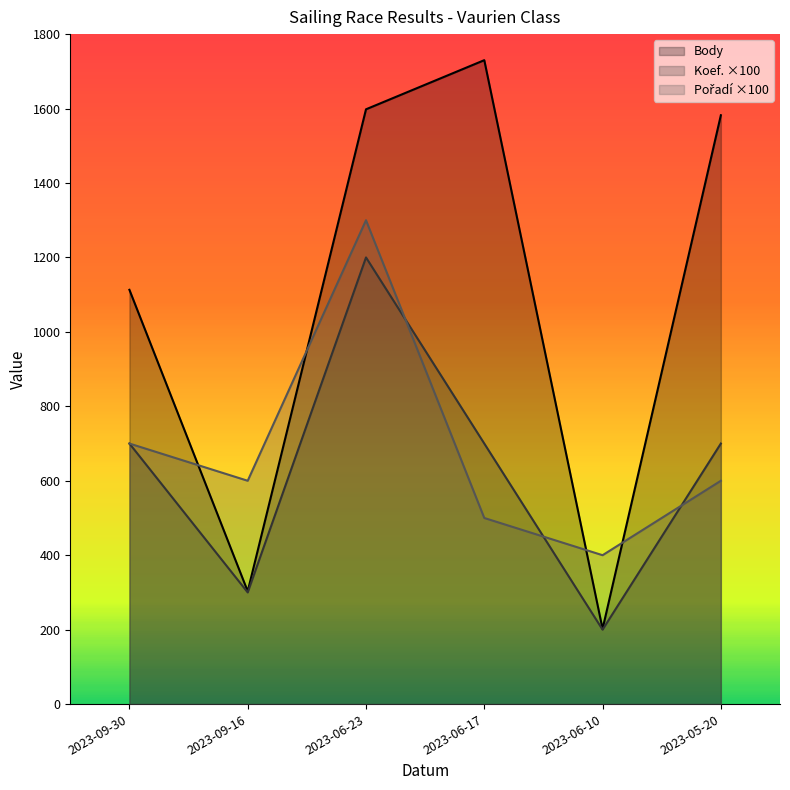

Is it true that Koef. equals 700 at 2023-09-30?

True